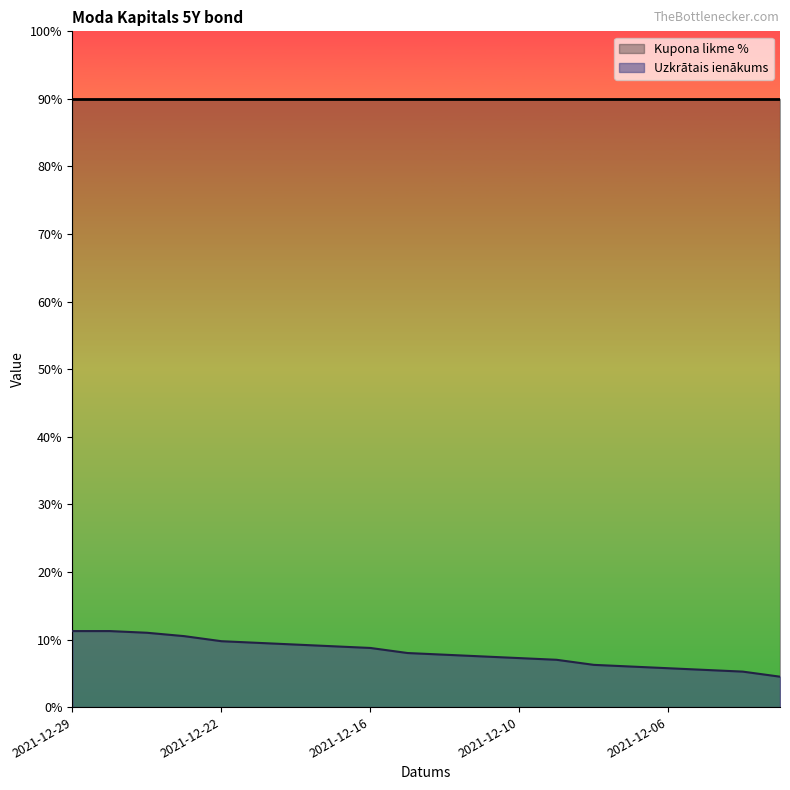

What are all the series names shown in the legend?

Kupona likme %, Uzkrātais ienākums